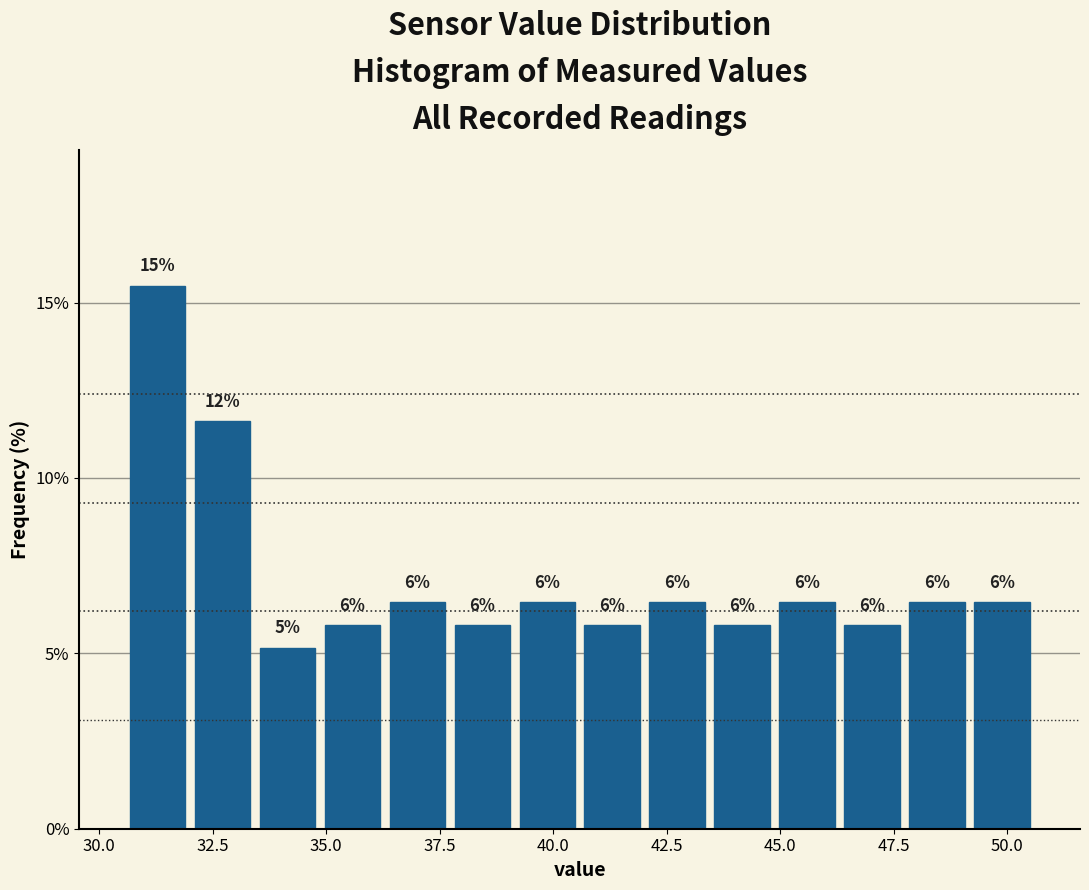

Around what value on the x-axis is the tallest bar? Give the approximate position of its centre, as read against the axis.

31.5